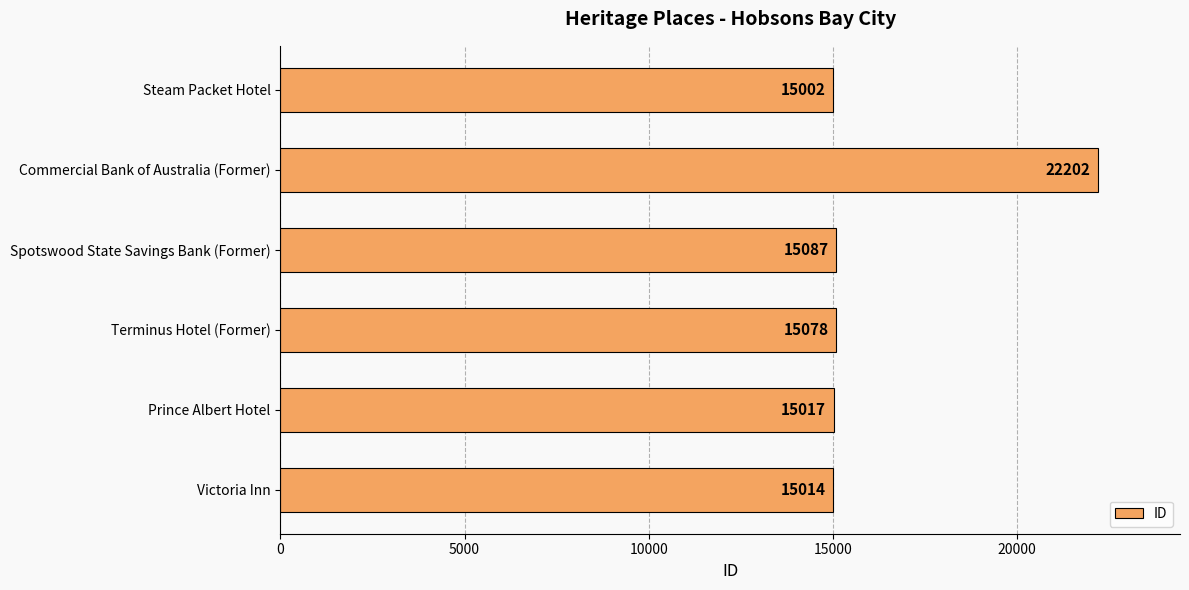

At which label is the value closest to 18602?

Spotswood State Savings Bank (Former)